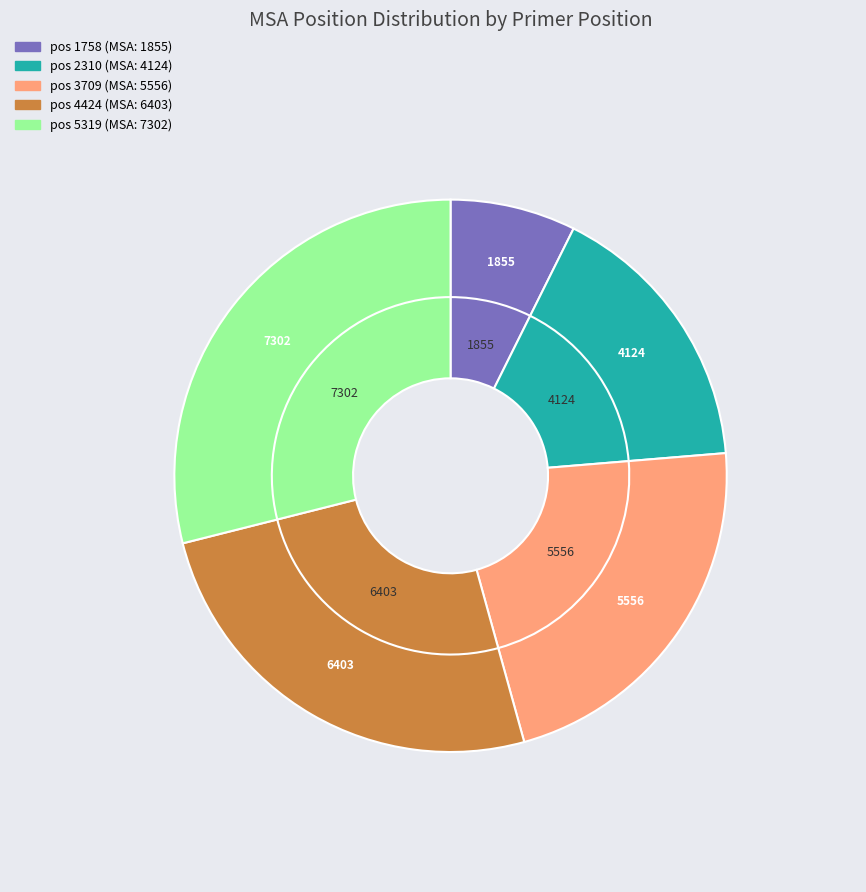

Does any single category account for the majority?

No